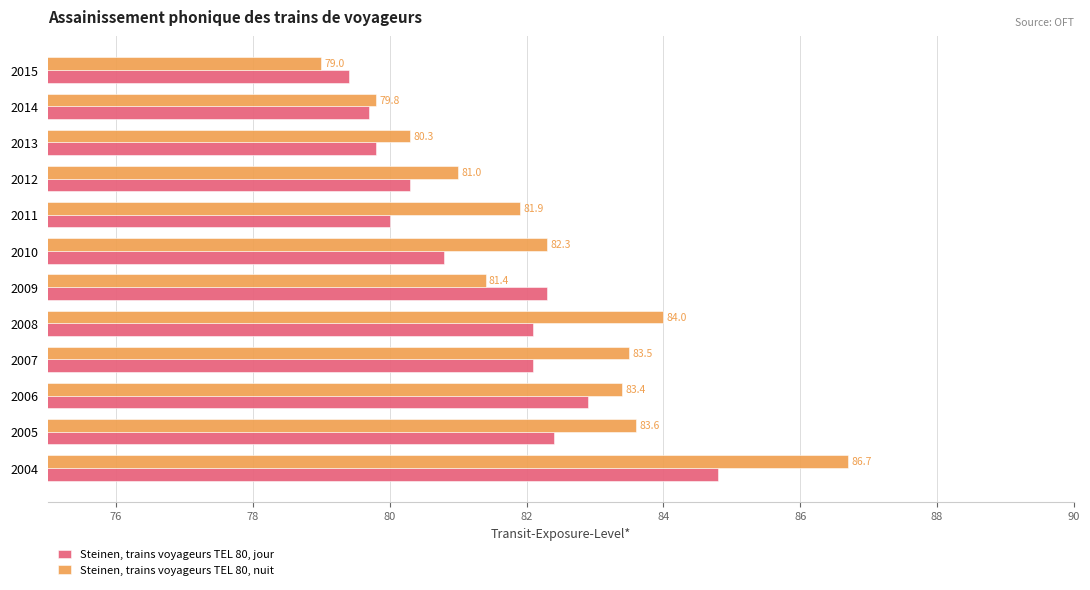

What is the total value across all series at 2015?

158.4